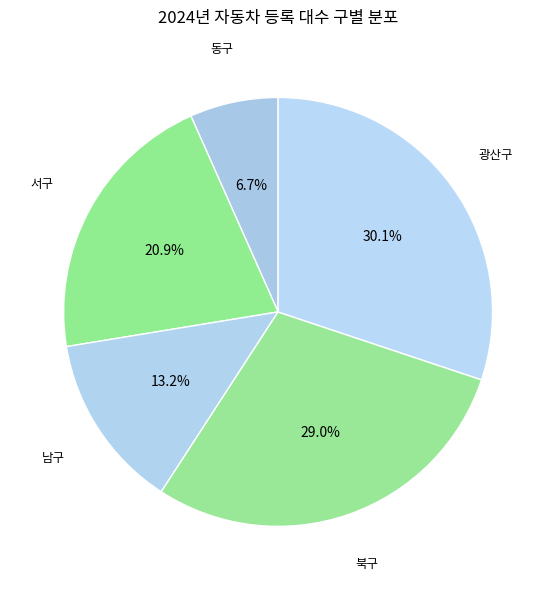

Approximately how many times larger is the value at 동구 compared to 북구?

0.2